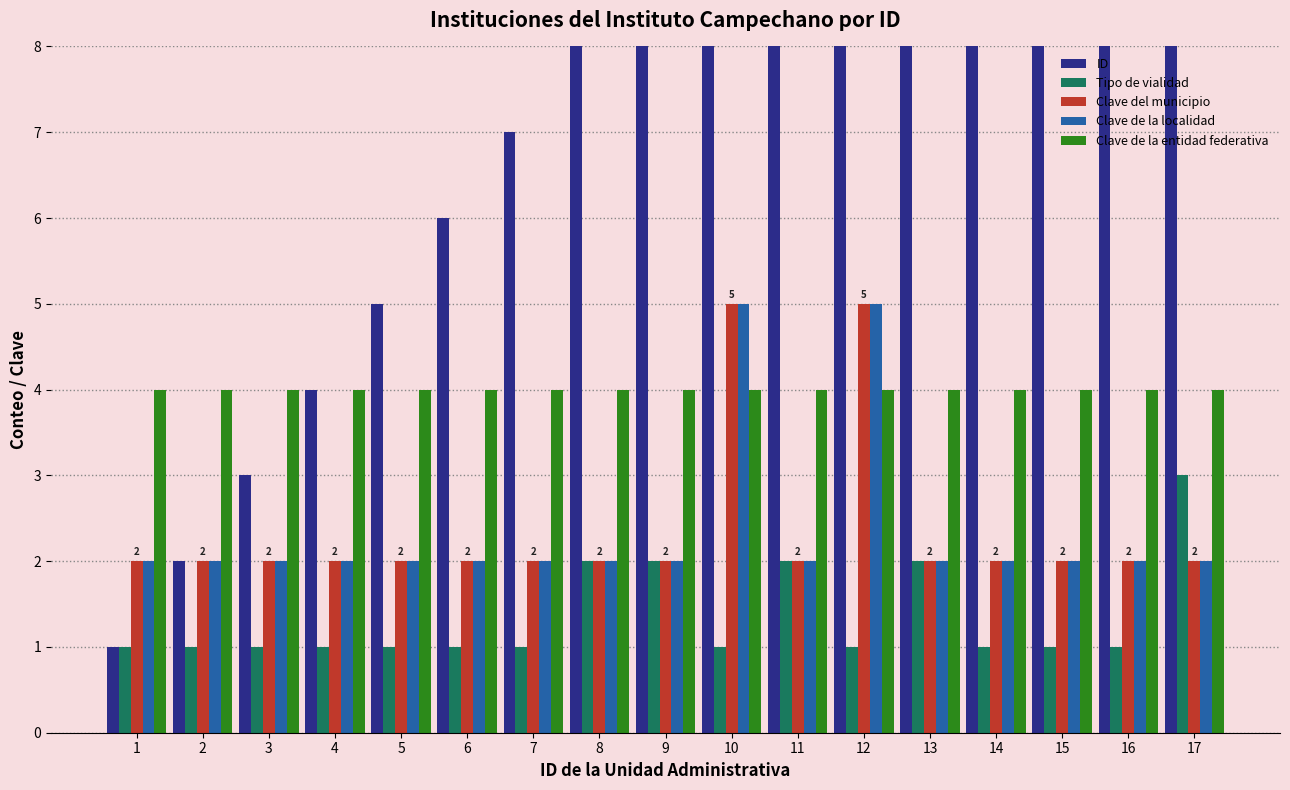

List the series in order of their peak value, lowest first.

Tipo de vialidad, Clave de la entidad federativa, Clave del municipio, Clave de la localidad, ID